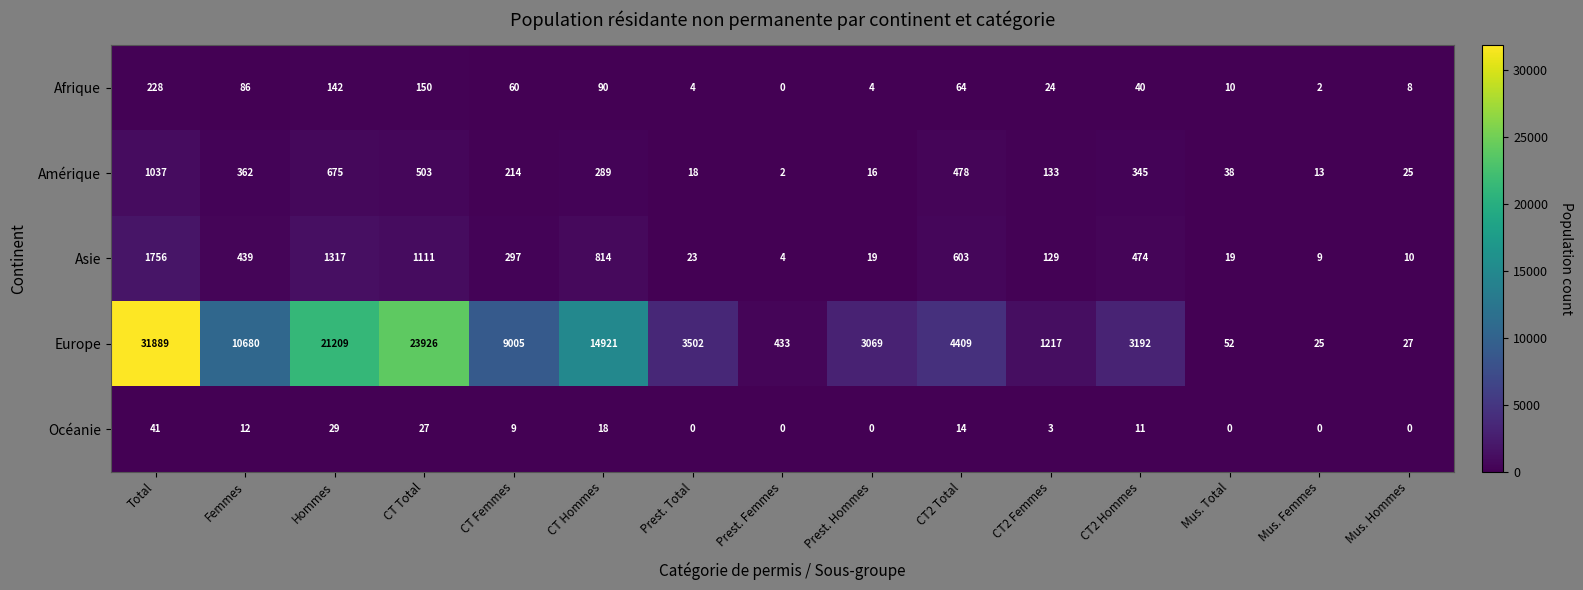

Rank the series by their maximum value, from lowest to highest.

Océanie, Afrique, Amérique, Asie, Europe